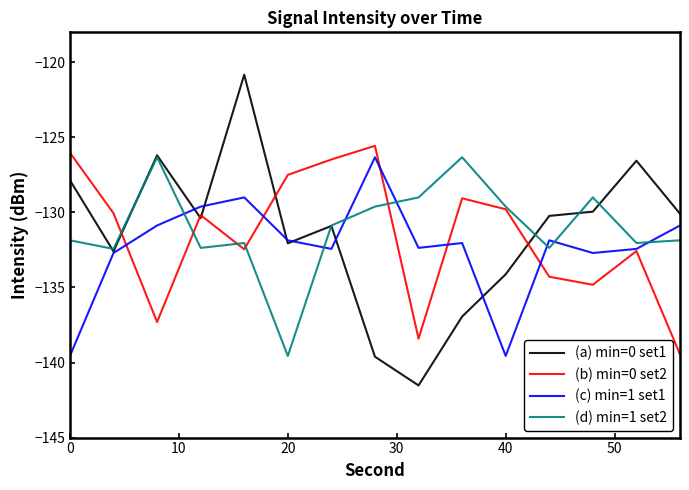

What is the greatest value displayed?

-120.8